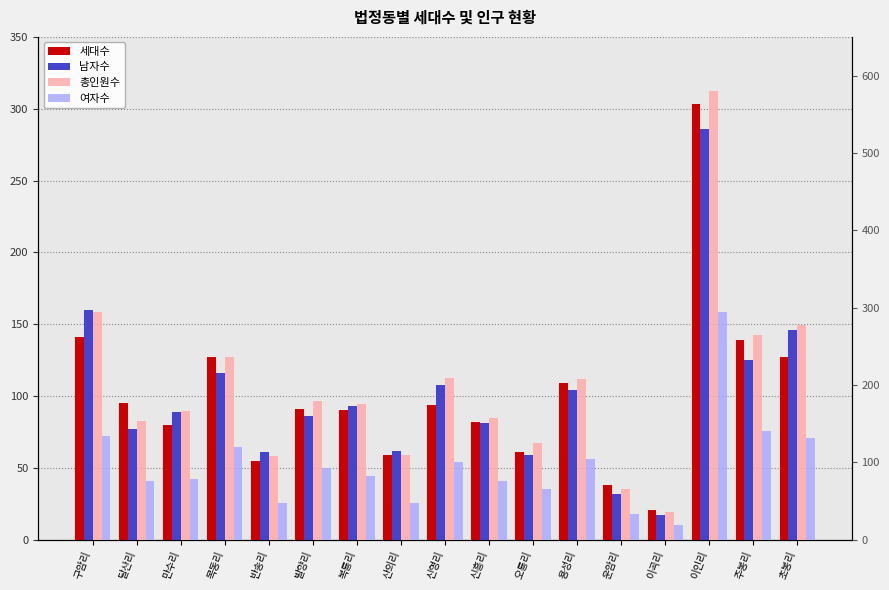

Is it true that 남자수 equals 120 at 달산리?

False